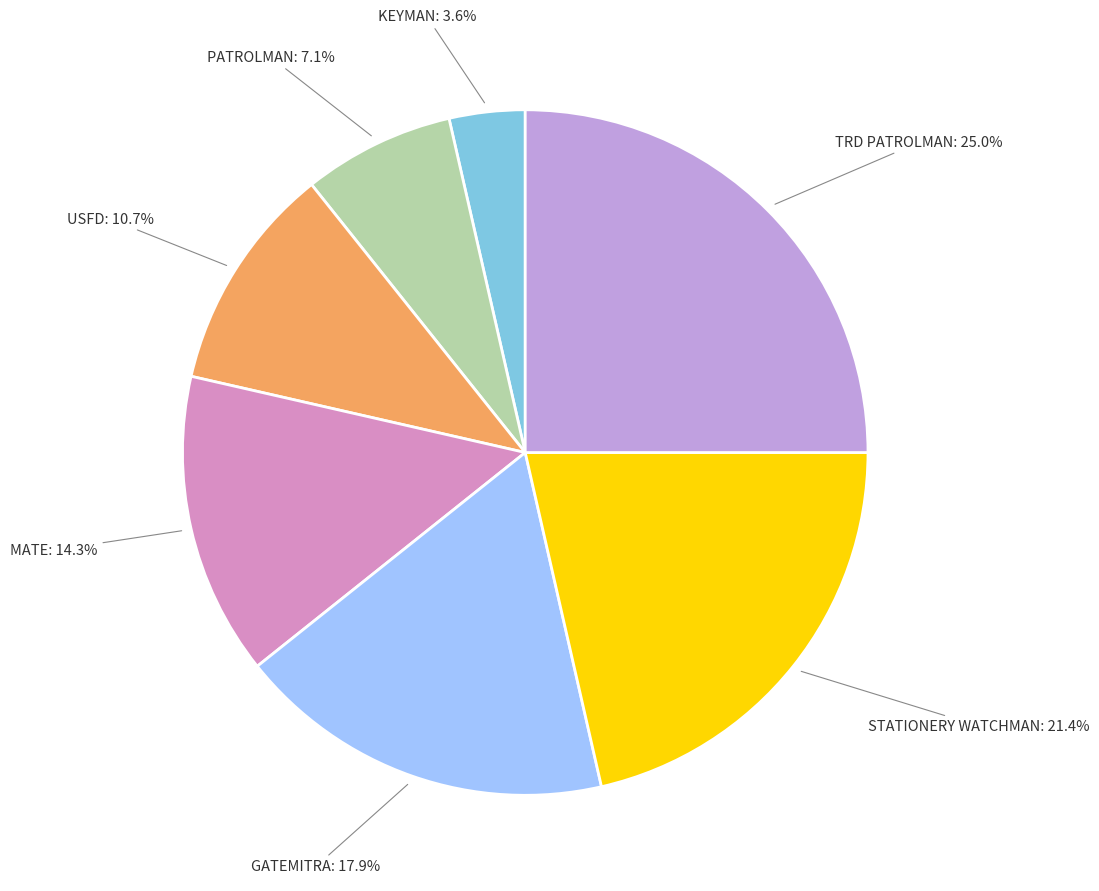

What is the smallest slice in the pie chart?

KEYMAN